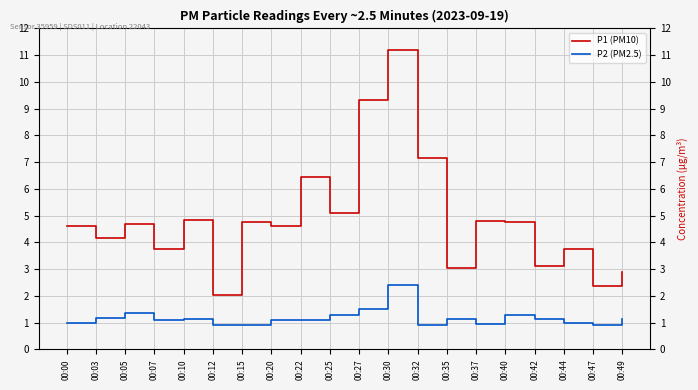

What is the smallest value displayed?

0.9